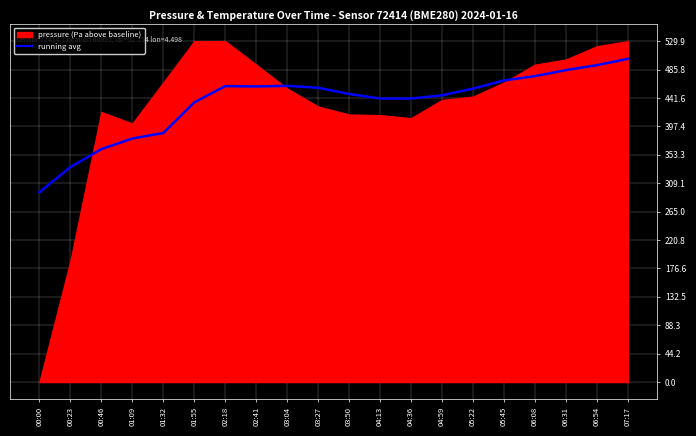

Reading left to right, what are all the values shown in this chart?

295.1	334.2	362.2	378.6	387.2	434.8	460.1	459.6	460.5	457.5	447.9	440.8	440.8	445.8	456.2	468.8	475.6	484.9	492.7	502.4